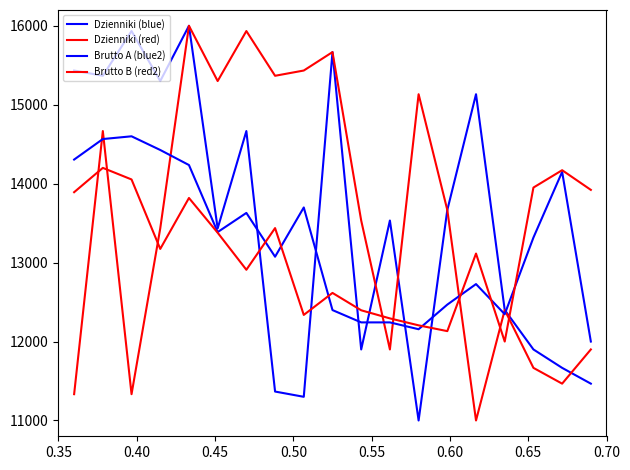

Which series ends up on top after the final intersection of Dzienniki (red) and Brutto B (red2)?

Brutto B (red2)